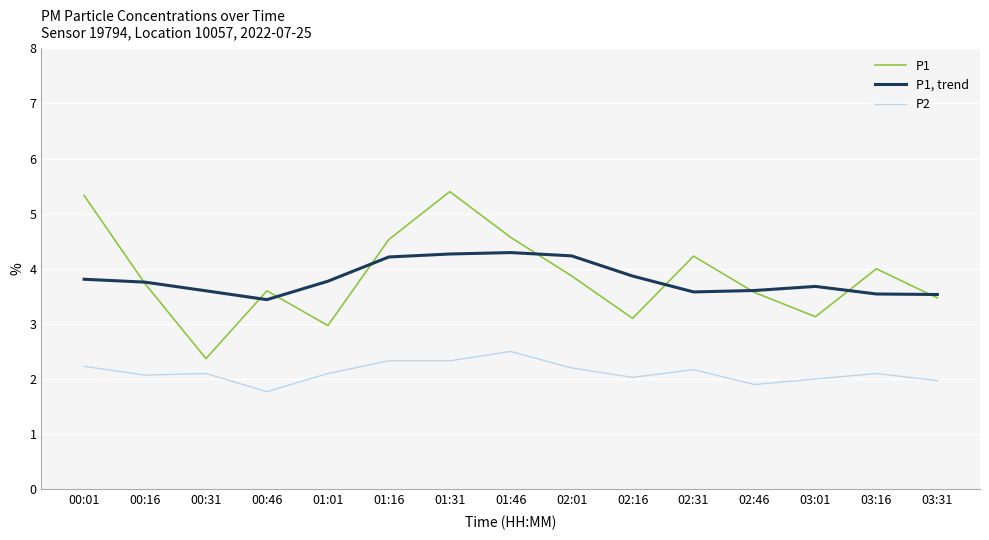

List the series in order of their peak value, lowest first.

P2, P1, trend, P1